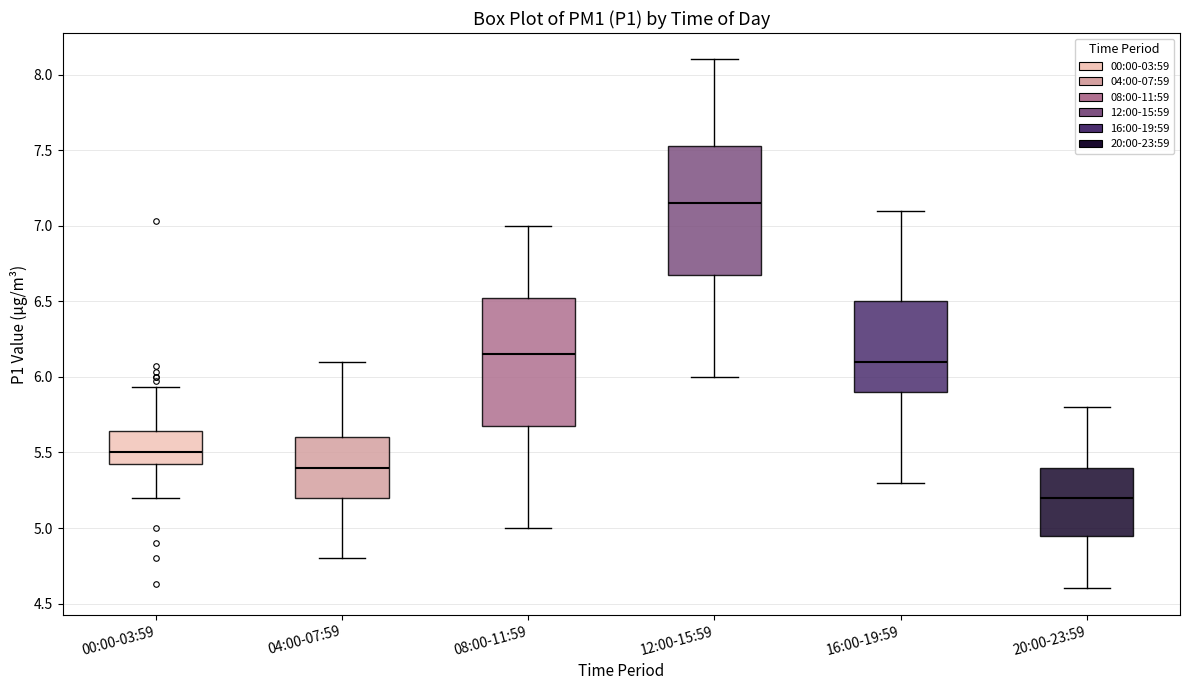

Where does the median line of the box for 16:00-19:59 sit on the y-axis? The values are not printed on the chart, so give them approximately, as read against the axis.

6.10